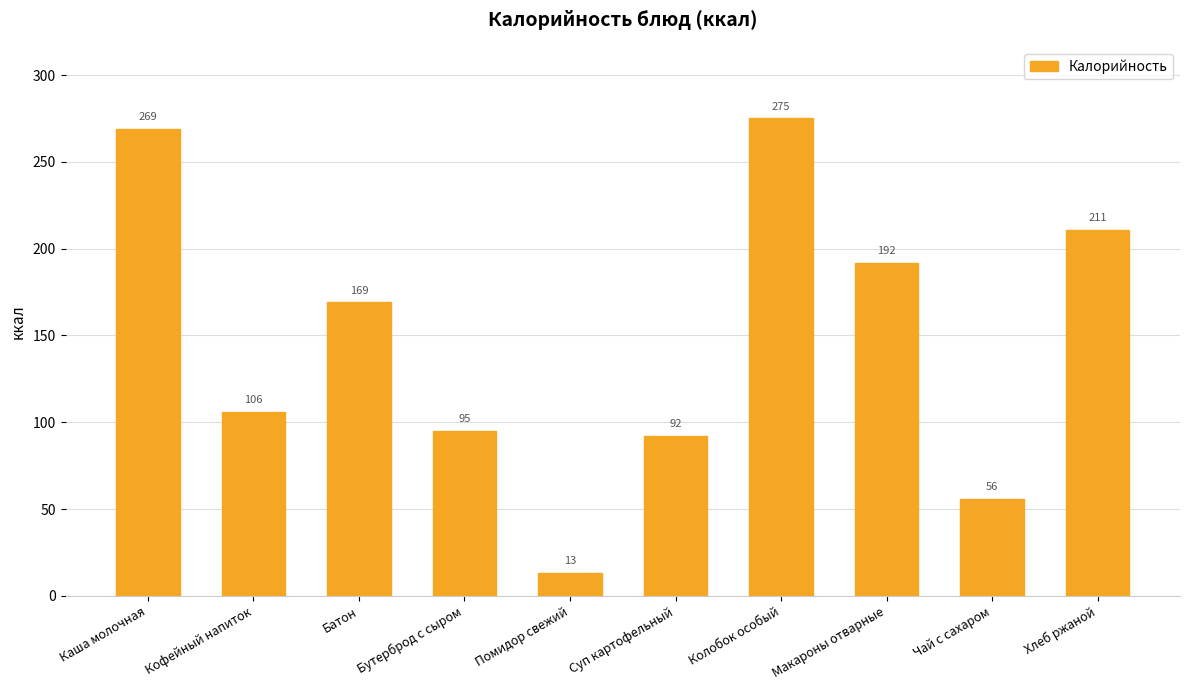

Between Каша молочная and Суп картофельный, which is larger?

Каша молочная